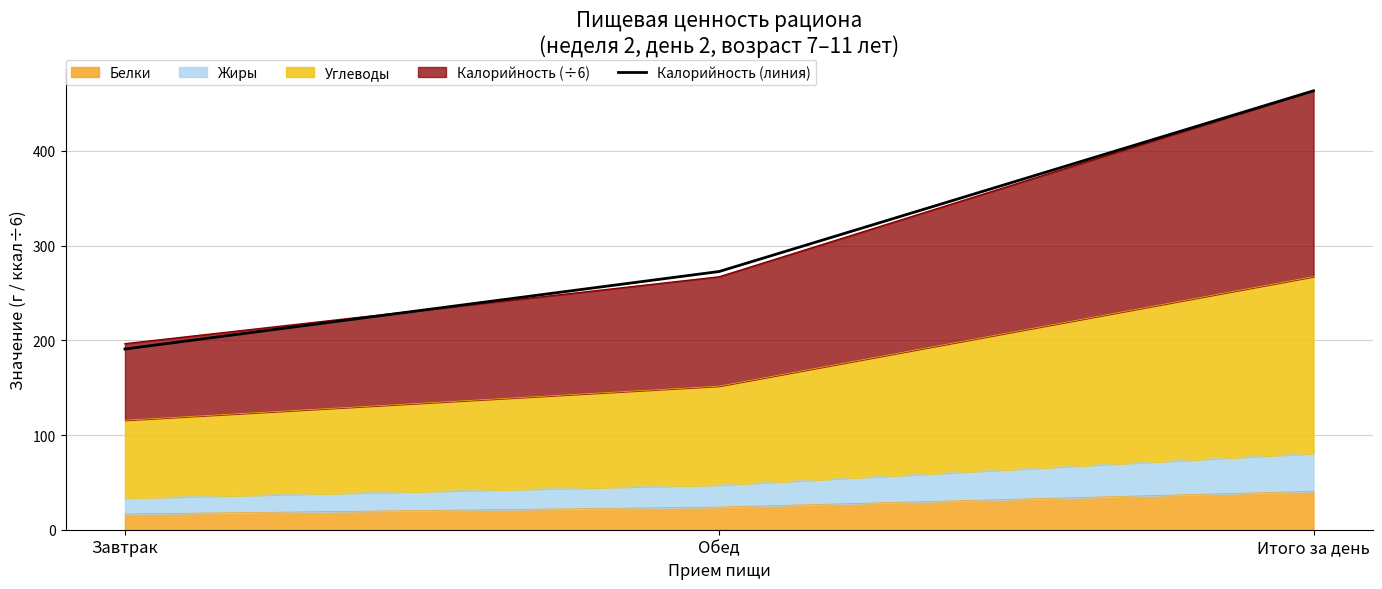

What is the sum of all values?

927.2